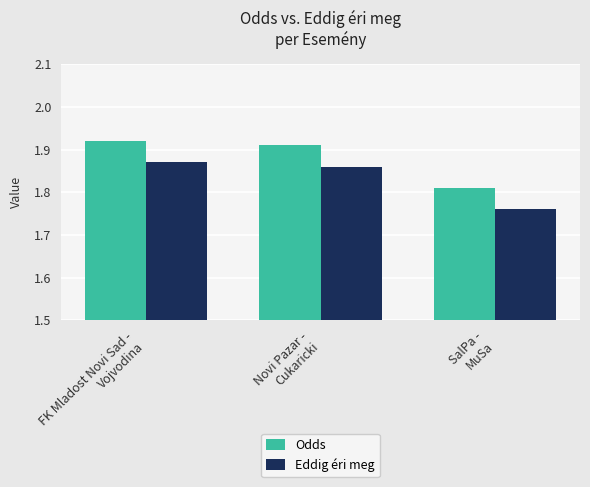

What is the sum of the Odds values at SalPa -
MuSa and Novi Pazar -
Cukaricki?

3.7